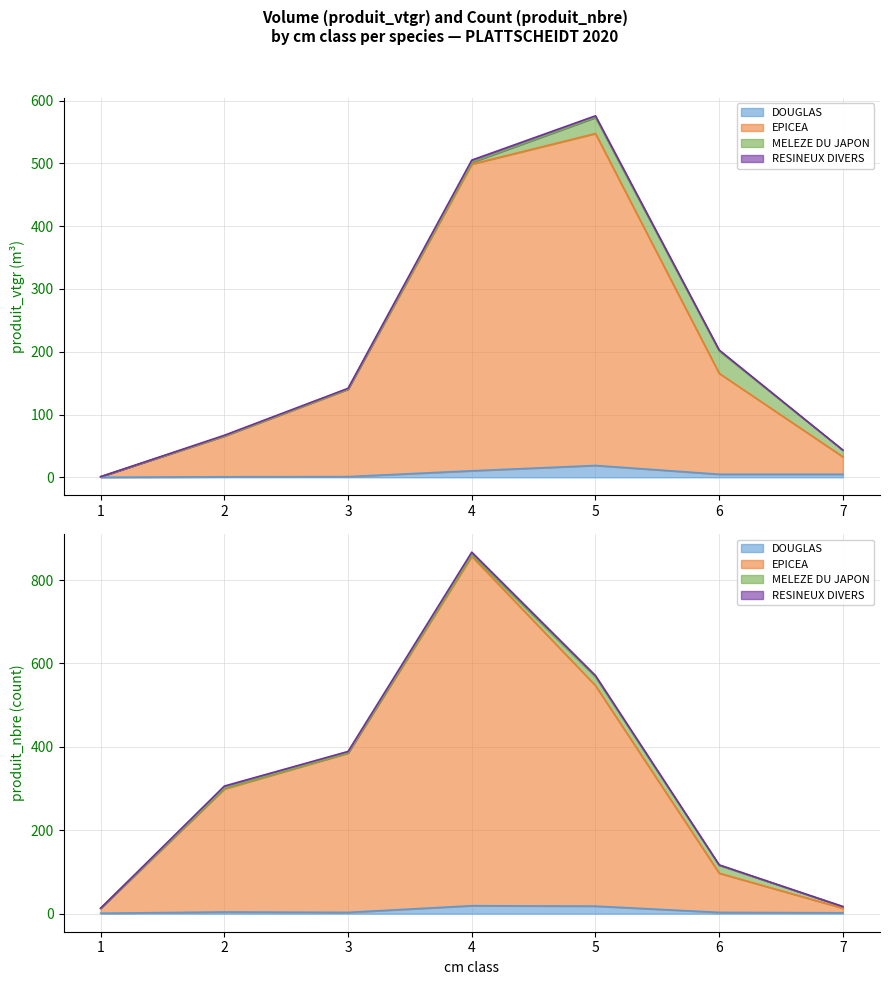

Where is DOUGLAS nearest to the value 9?

4